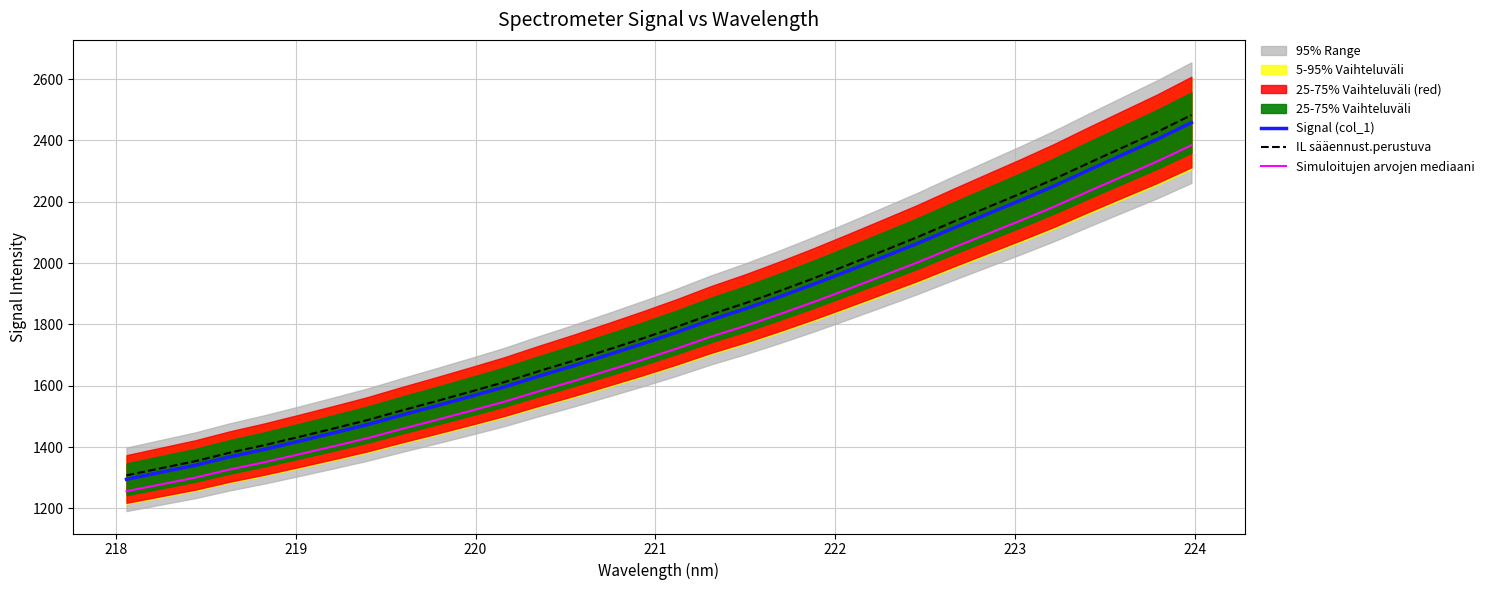

True or false: Simuloitujen arvojen mediaani and Signal (col_1) intersect in this chart.

False